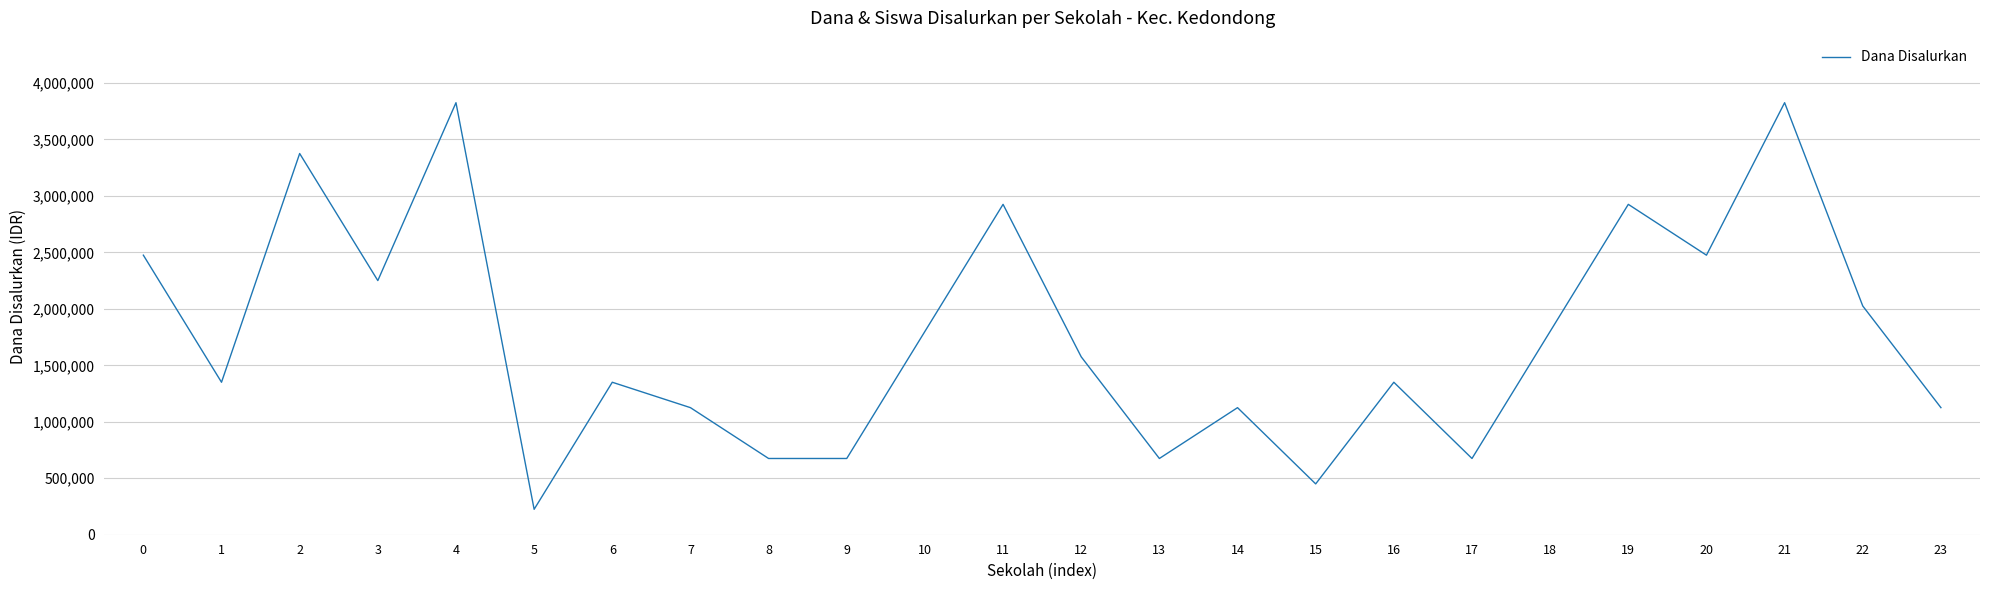

Between 20 and 3, which is larger?

20